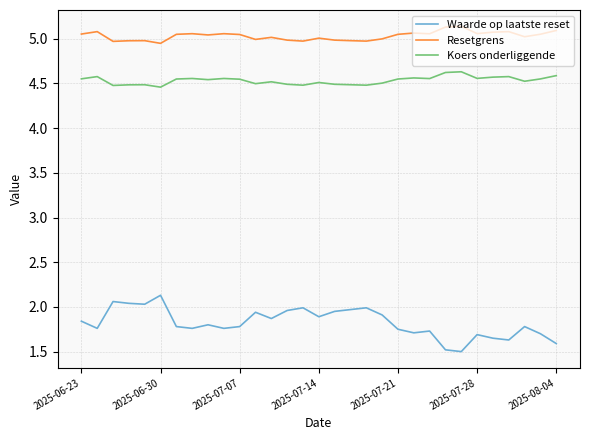

True or false: Koers onderliggende and Waarde op laatste reset cross at least once.

False